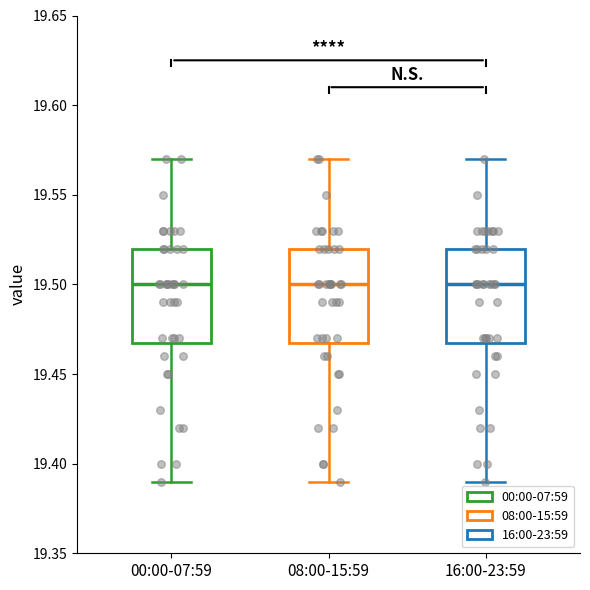

Reading left to right, transcribe this box plot: for each box, give where its median line is, the range the box spans, and where its two whiskers end, as read against the y-axis. The values are not printed on the chart, so give them approximately, as read against the axis.

00:00-07:59: median 19.50, box 19.47 to 19.52, whiskers 19.39 to 19.57
08:00-15:59: median 19.50, box 19.47 to 19.52, whiskers 19.39 to 19.57
16:00-23:59: median 19.50, box 19.47 to 19.52, whiskers 19.39 to 19.57